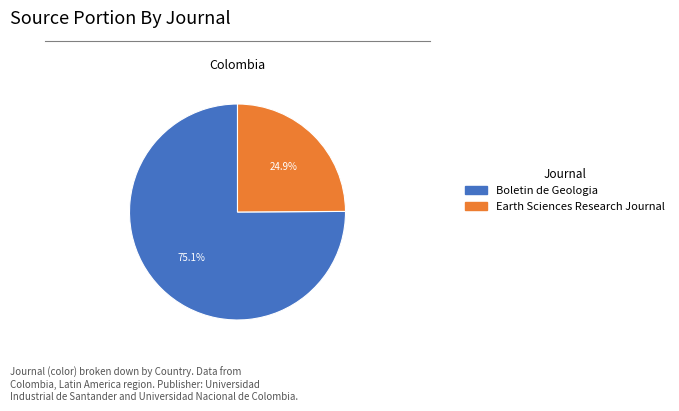

How much of the chart is everything except Boletin de Geologia?

24.9%